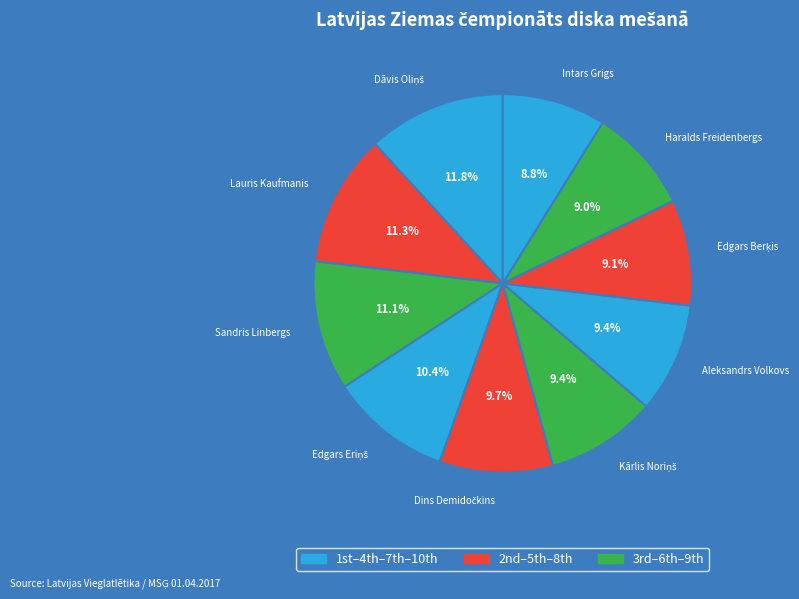

Rank the categories by value from highest to lowest.

Dāvis Oliņš, Lauris Kaufmanis, Sandris Linbergs, Edgars Eriņš, Dins Demidočkins, Kārlis Noriņš, Aleksandrs Volkovs, Edgars Berķis, Haralds Freidenbergs, Intars Grigs